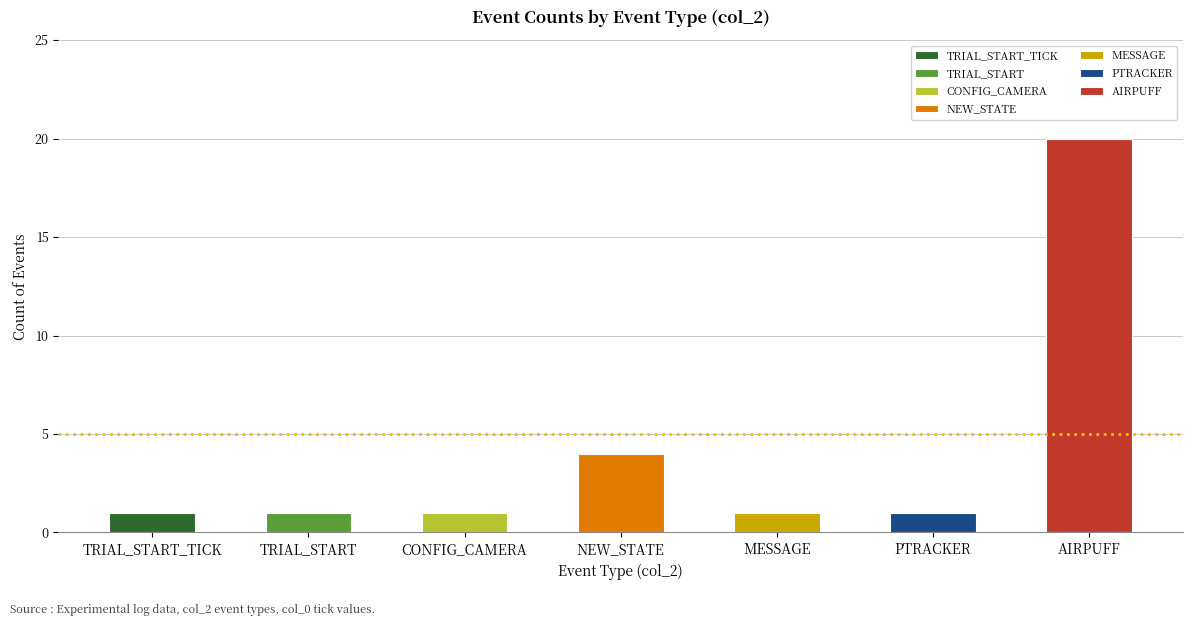

What is the average value?

4